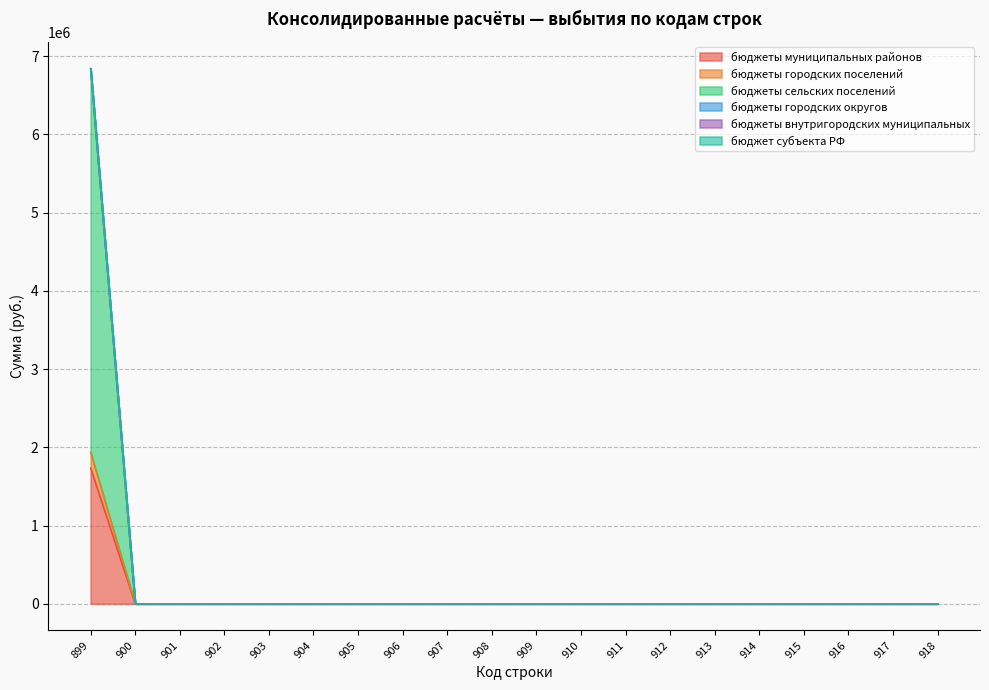

Which series has the widest spread of values?

бюджеты сельских поселений